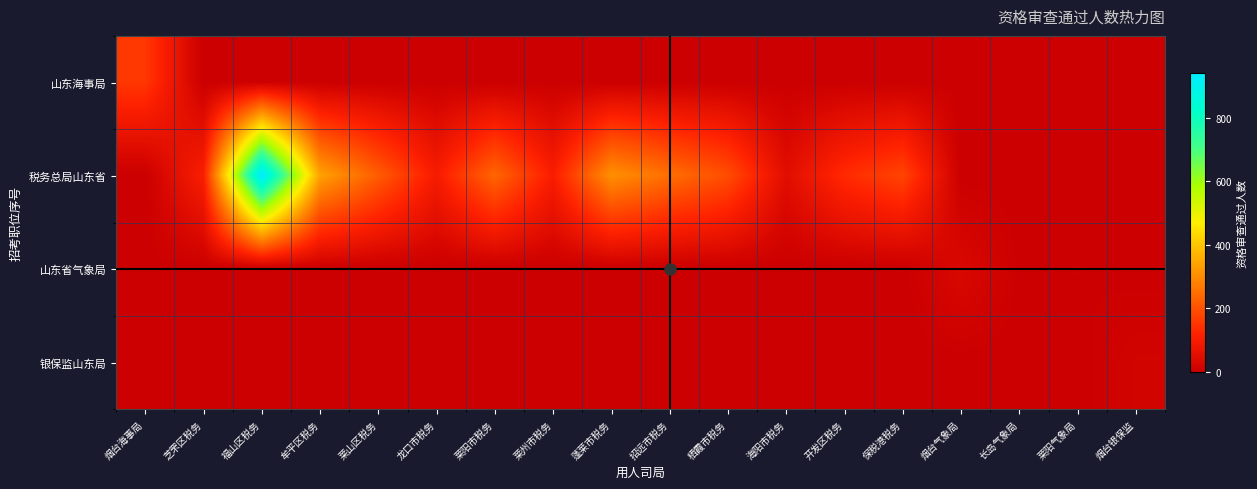

List the series in order of their peak value, highest first.

税务总局山东省, 山东海事局, 山东省气象局, 银保监山东局